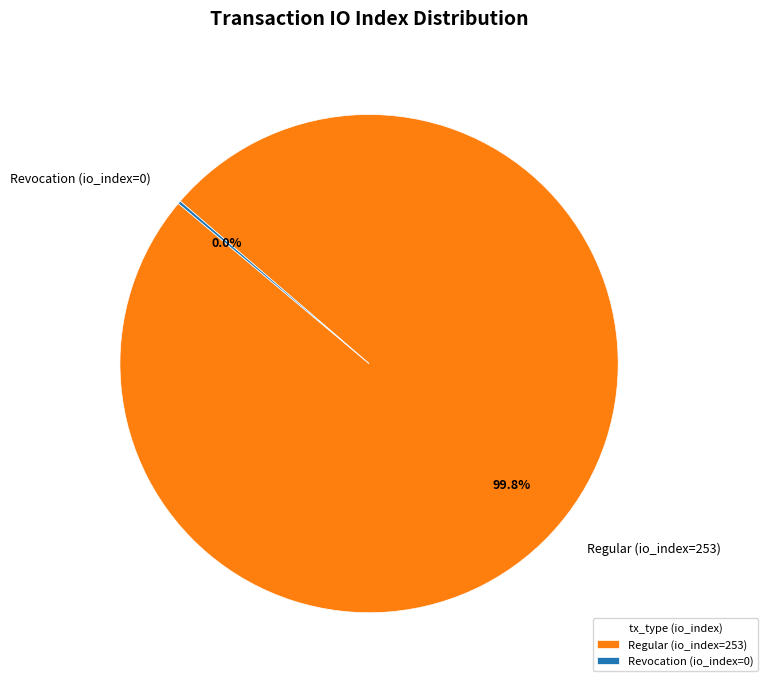

To the nearest percent, what percentage of the pie is Regular (io_index=253)?

100%